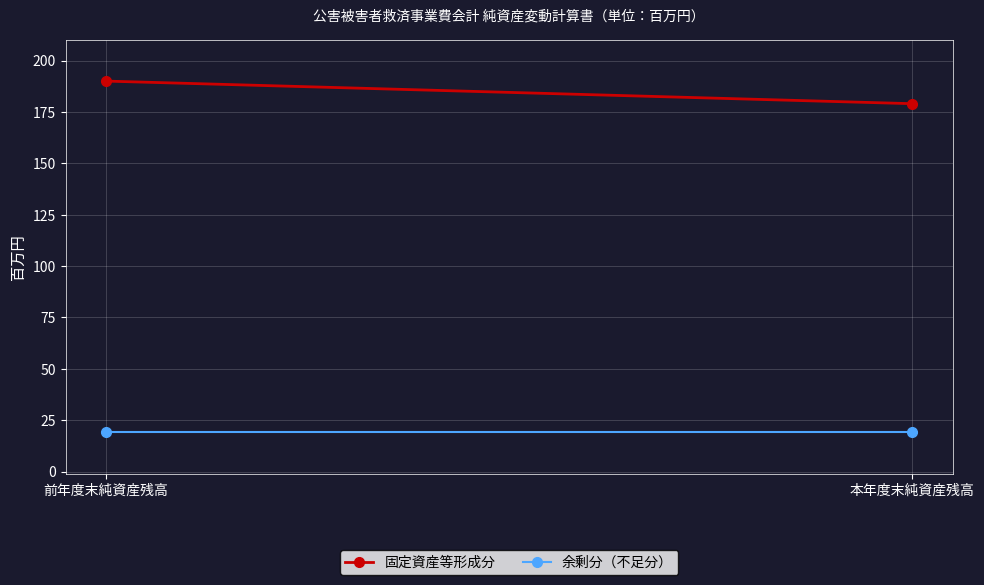

The value of 余剰分（不足分） at 本年度末純資産残高 is 8. True or false?

False